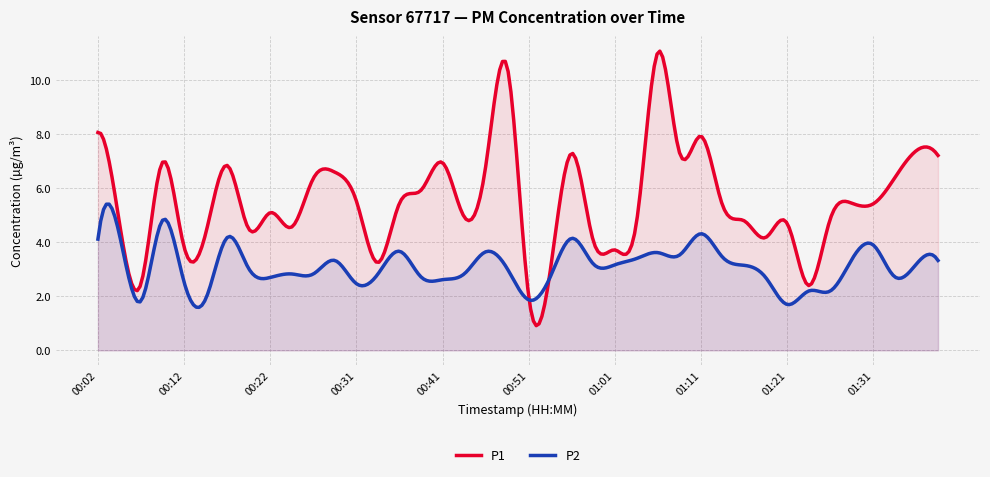

At which category is the sum across all series the highest?

01:06